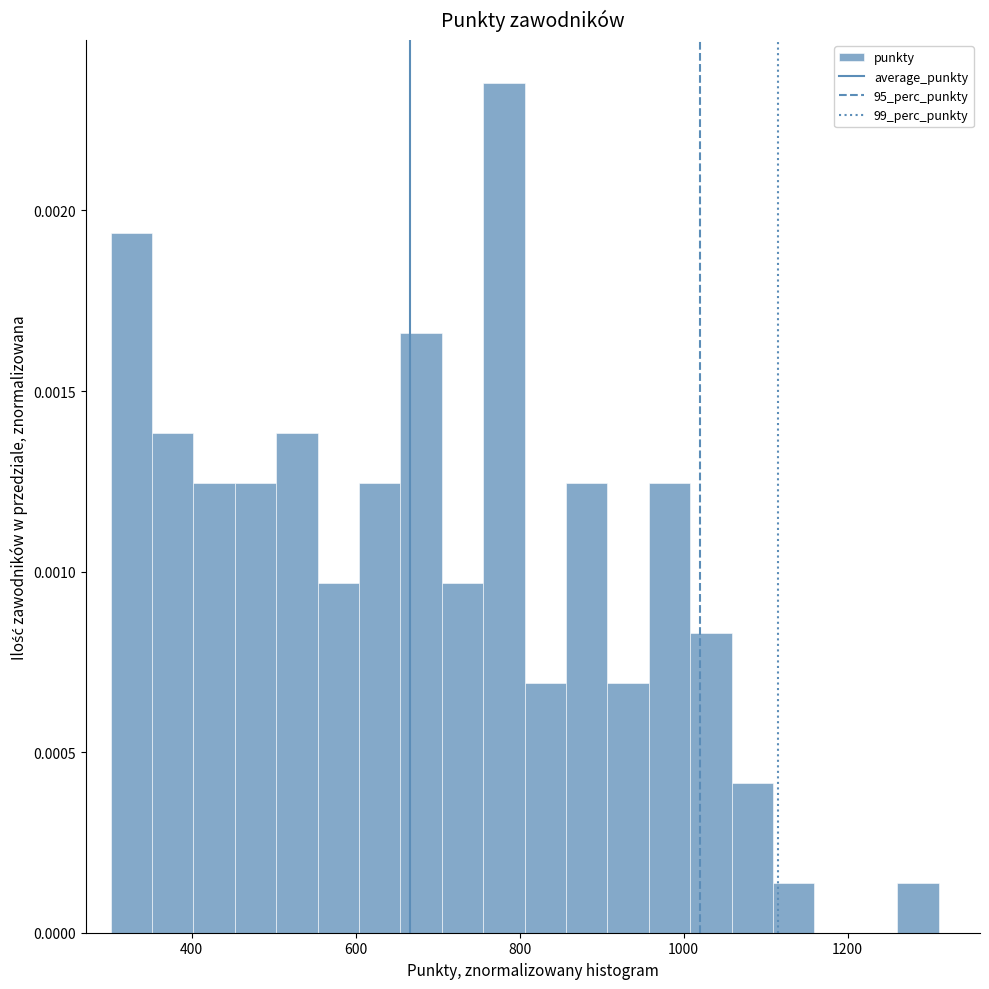

Read against the x-axis, roughly where is the centre of the tallest bar?

780